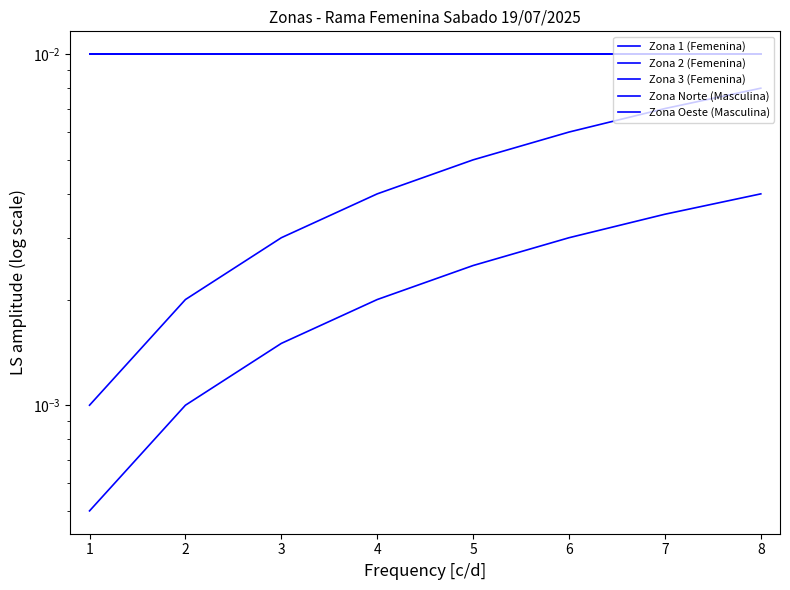

Reading left to right, what are all the values shown in this chart?

Zona 1 (Femenina): 0.0	0.0	0.0	0.0	0.0	0.0	0.0	0.0
Zona 2 (Femenina): 0.0	0.0	0.0	0.0	0.0	0.0	0.0	0.0
Zona 3 (Femenina): 0.0	0.0	0.0	0.0	0.0	0.0	0.0	0.0
Zona Norte (Masculina): 0.0	0.0	0.0	0.0	0.0	0.0	0.0	0.0
Zona Oeste (Masculina): 0.0	0.0	0.0	0.0	0.0	0.0	0.0	0.0